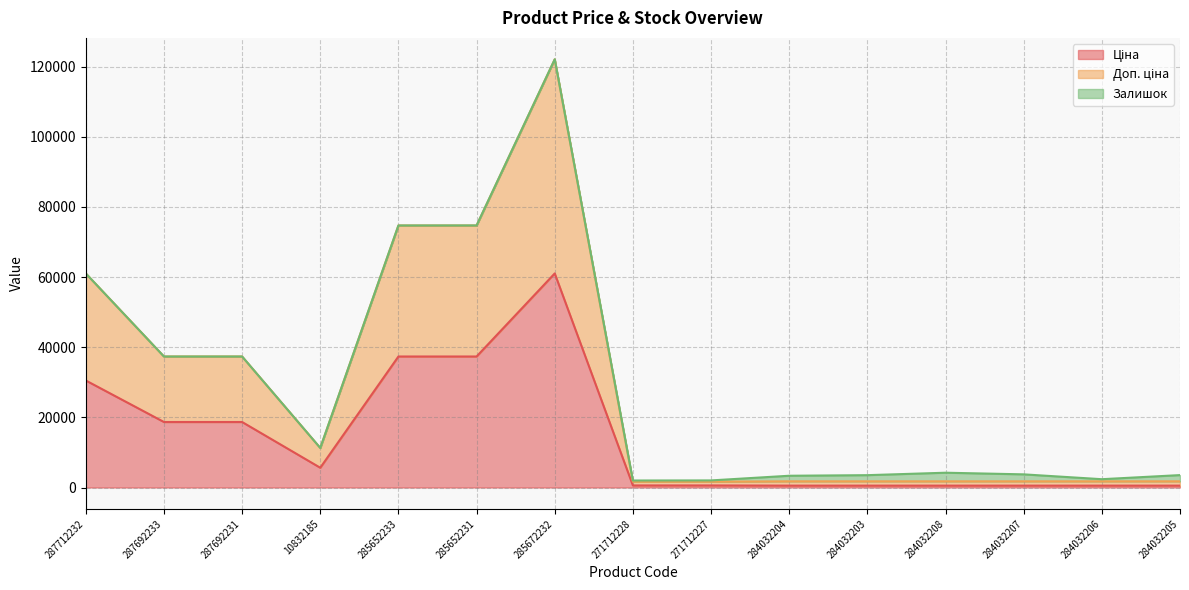

True or false: Ціна has a value of 535.4 at 284032206.

True